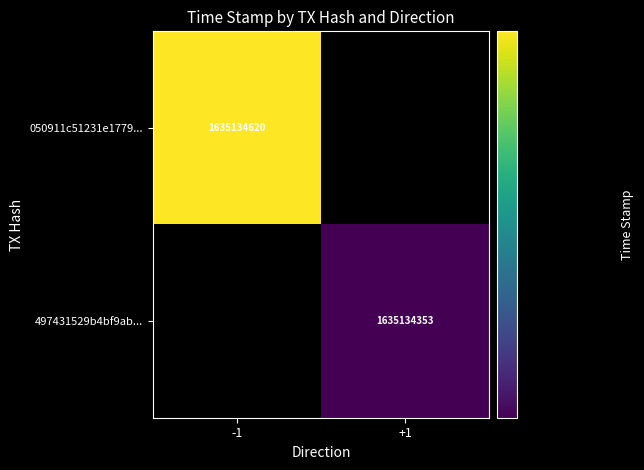

True or false: 497431529b4bf9abbe5a02ed549d5d78e602f35 has a value of 1635134353 at time_stamp.

True